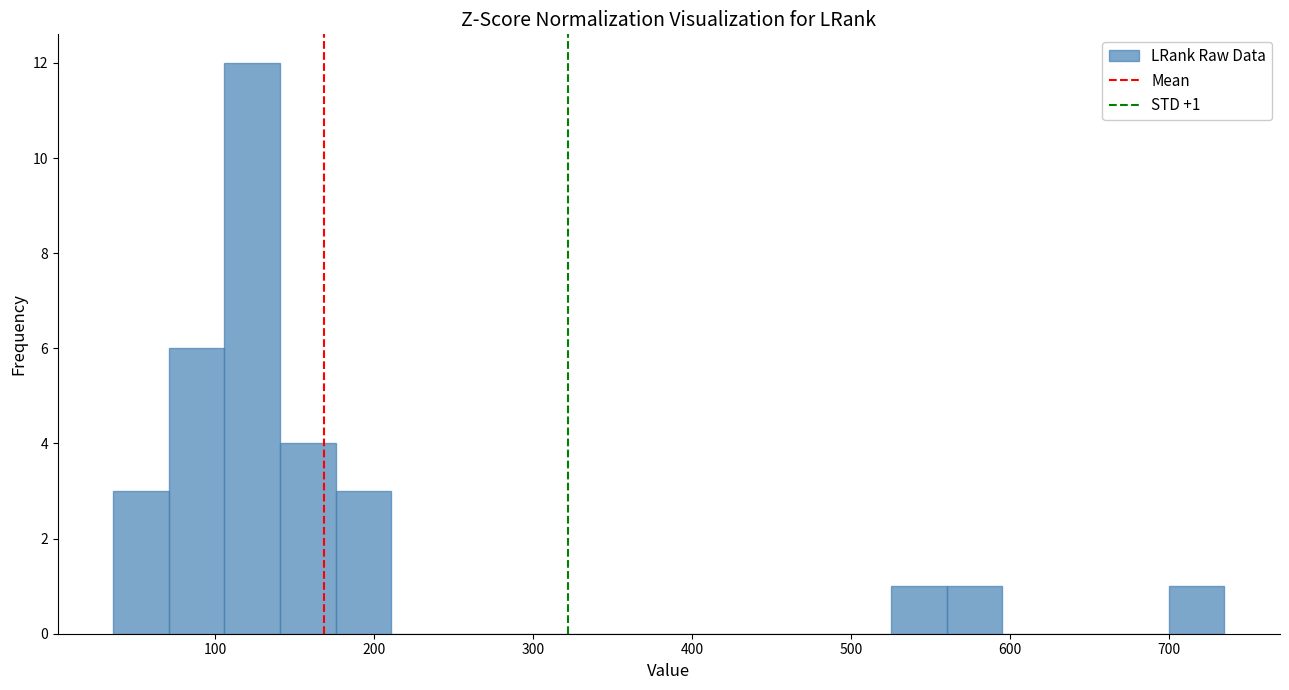

Read against the x-axis, roughly where is the centre of the tallest bar?

120